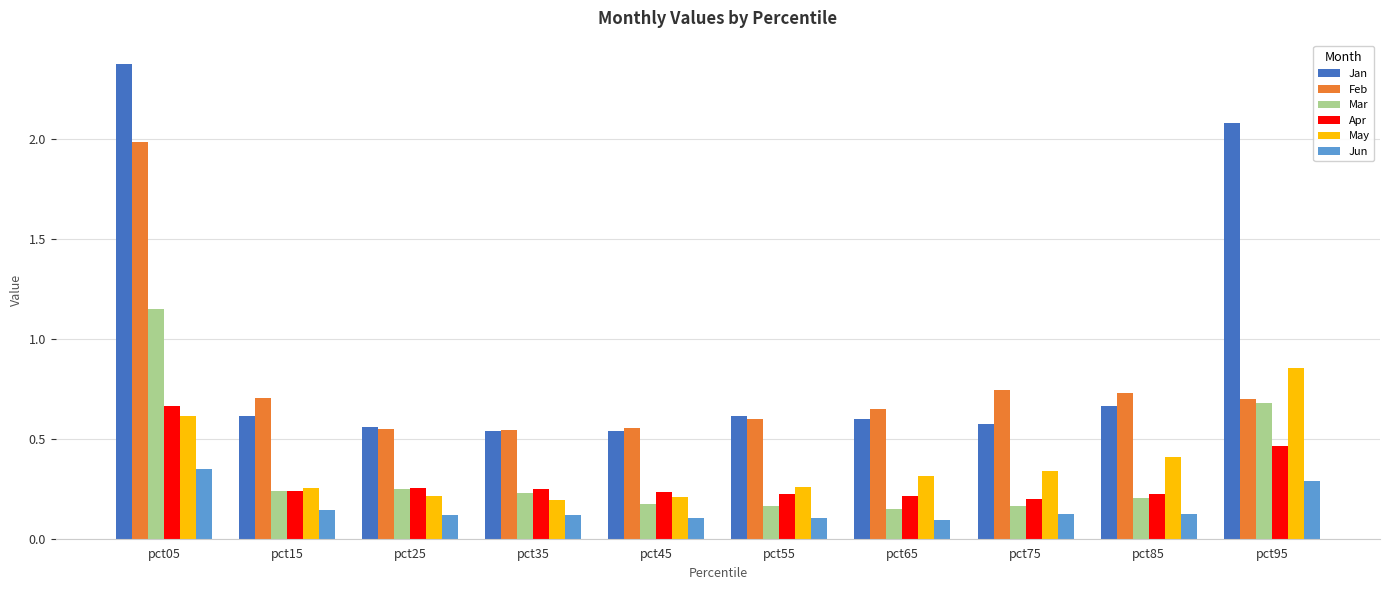

Count the Jun values in the range 0 to 1.

10